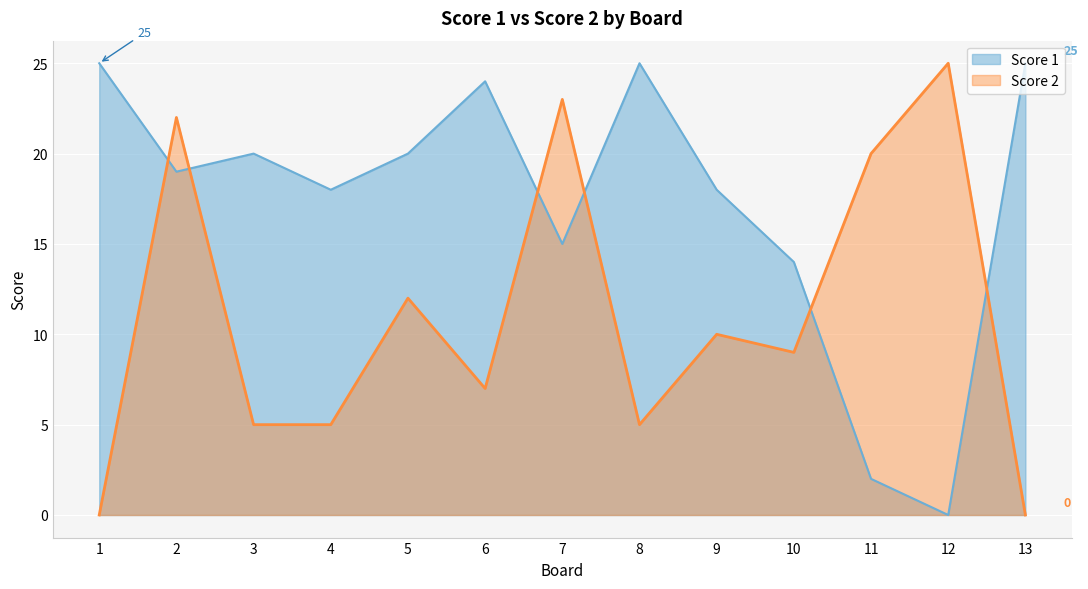

Rank the series at 1 from lowest to highest value.

Score 2, Score 1